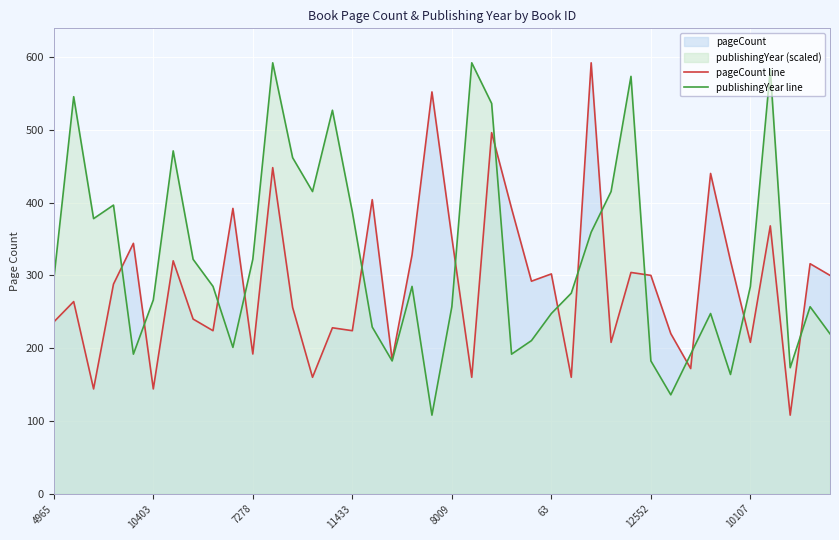

What is the average value of the pageCount line series?

289.6